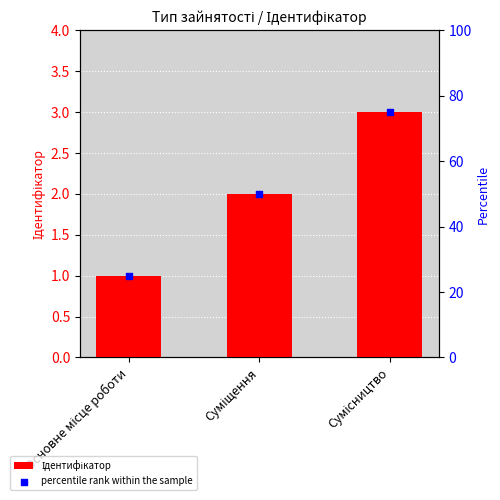

Is the value of percentile rank within the sample at Сумісництво greater than the value of Ідентифікатор at Основне місце роботи?

Yes